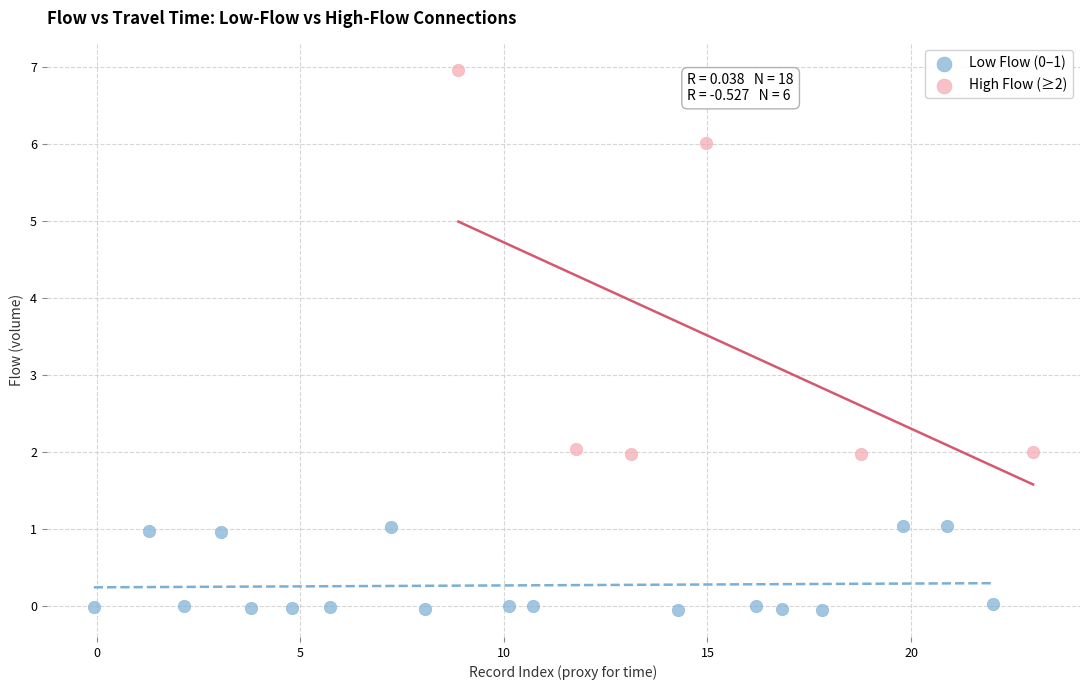

Which series contains the highest Y value?

High Flow (≥2)